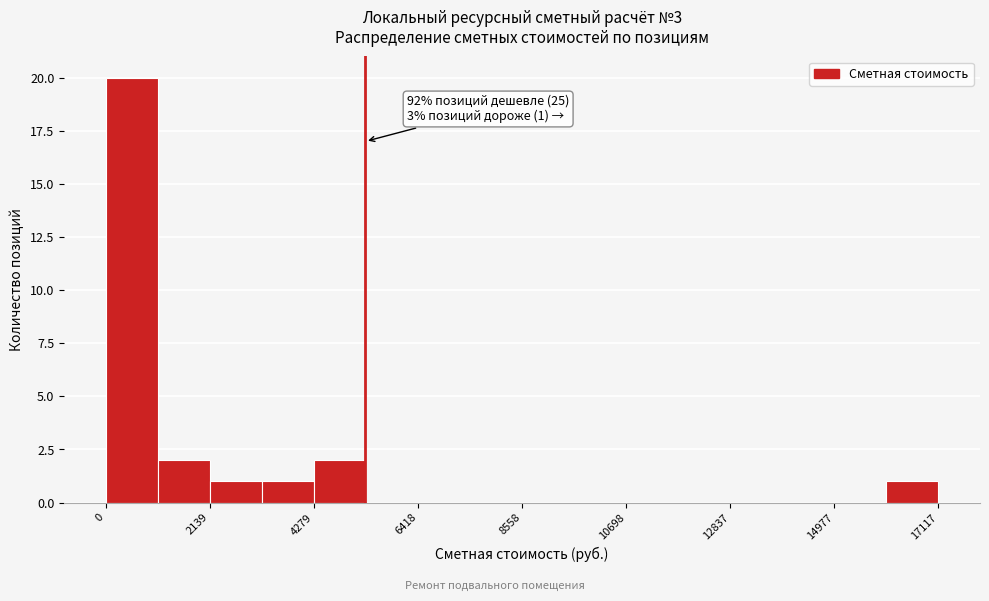

Read against the x-axis, roughly where is the centre of the tallest bar?

500